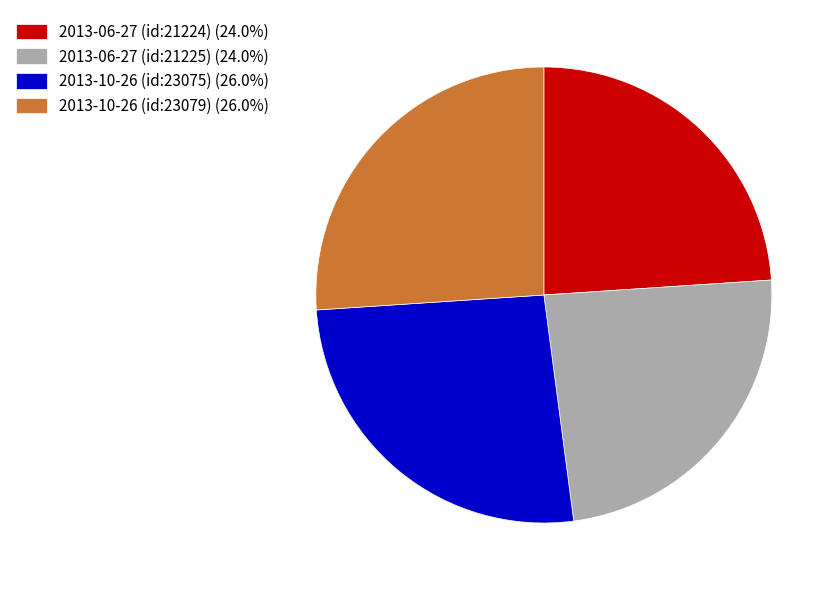

Do 2013-10-26 (id:23079) (26.0%) and 2013-10-26 (id:23075) (26.0%) together represent more than half of the pie?

Yes